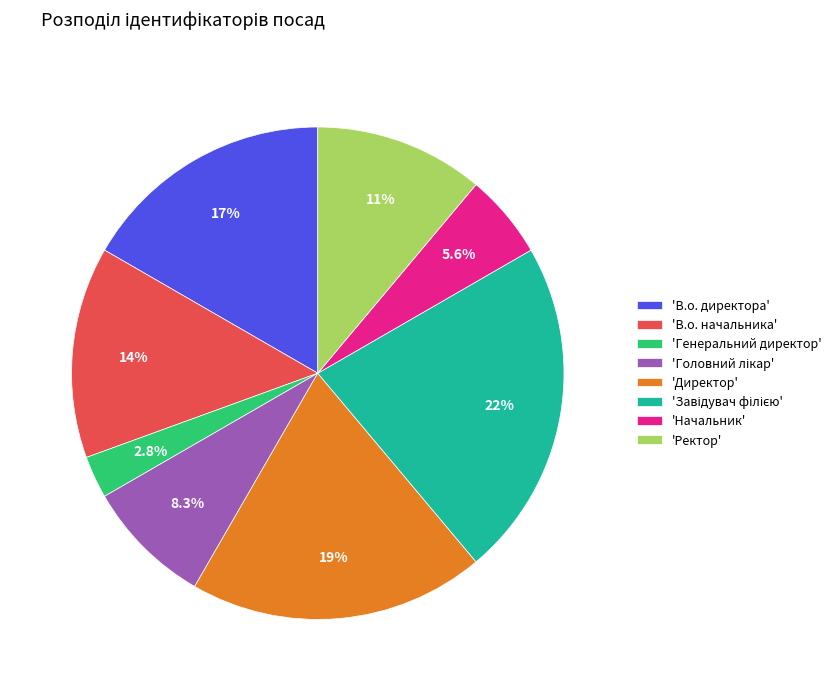

Is there a majority slice in this chart?

No